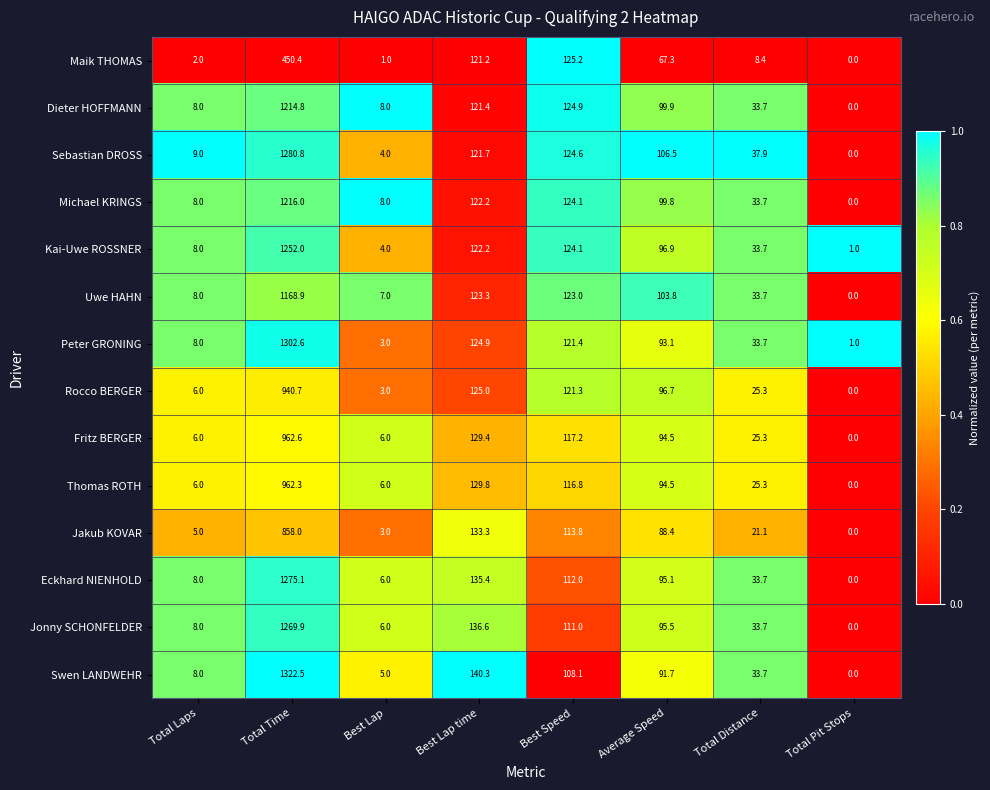

List the series in order of their peak value, highest first.

Swen LANDWEHR, Peter GRONING, Sebastian DROSS, Eckhard NIENHOLD, Jonny SCHONFELDER, Kai-Uwe ROSSNER, Michael KRINGS, Dieter HOFFMANN, Uwe HAHN, Fritz BERGER, Thomas ROTH, Rocco BERGER, Jakub KOVAR, Maik THOMAS